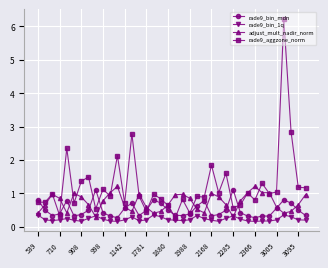

Which series has the largest total across all categories?

rade9_aggzone_norm